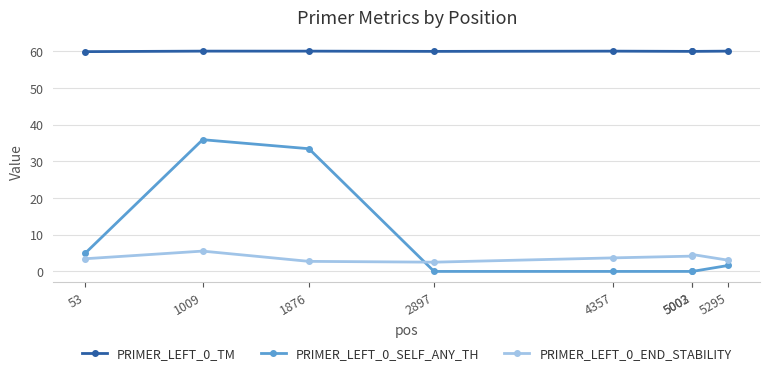

Which series changed the most between 1009 and 5002?

PRIMER_LEFT_0_SELF_ANY_TH